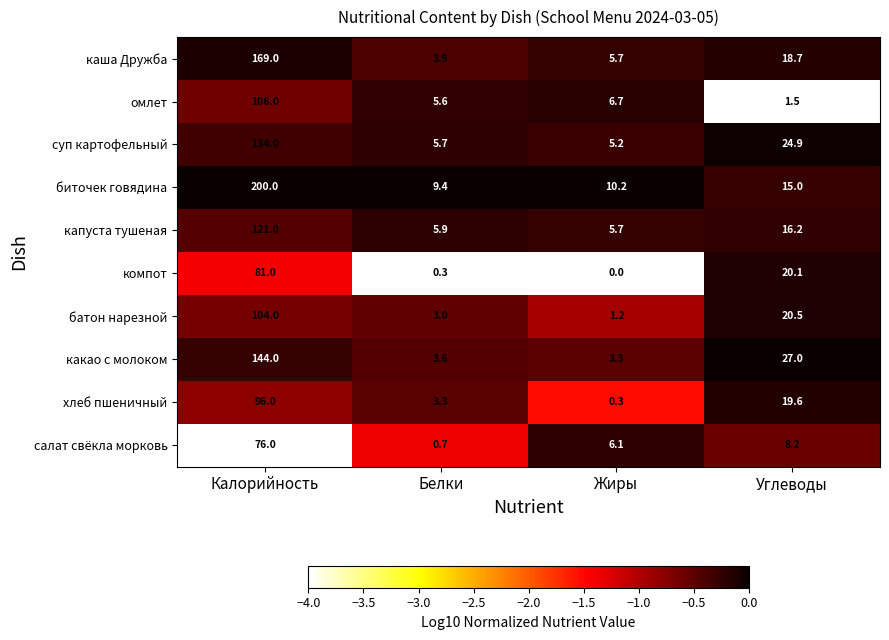

What is the average value of the салат свёкла морковь series?

22.8